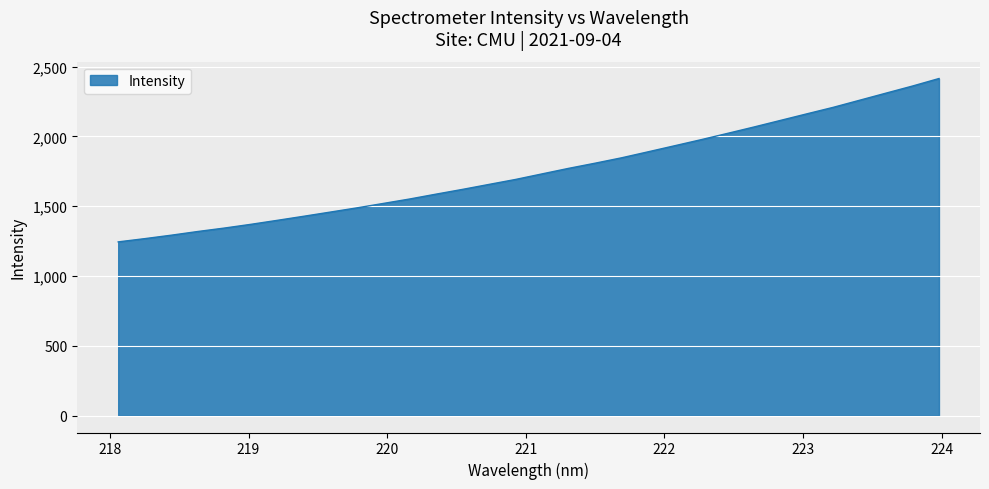

What is the greatest value displayed?

2414.9